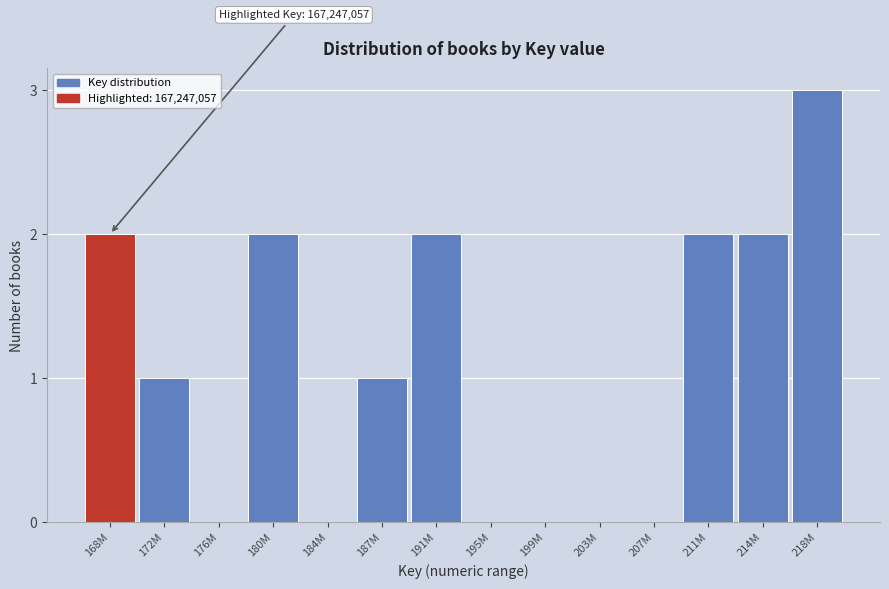

Reading right to left, list all the values displayed in this chart.

218M=3	214M=2	211M=2	207M=0	203M=0	199M=0	195M=0	191M=2	187M=1	184M=0	180M=2	176M=0	172M=1	168M=2